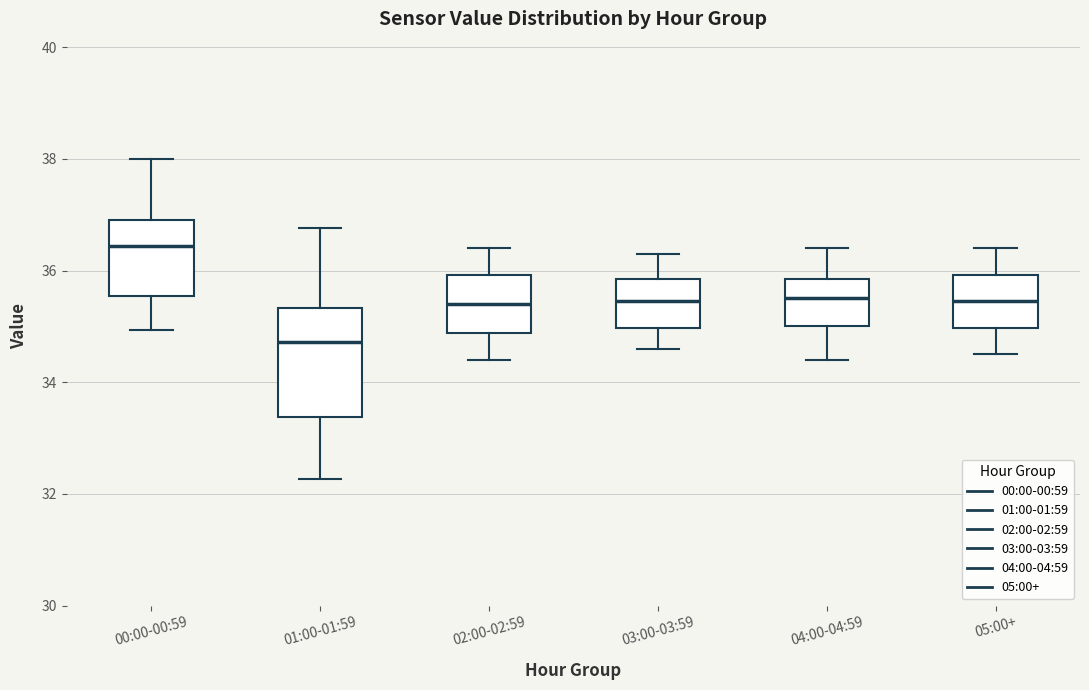

Where is the lower edge of the box for 04:00-04:59 on the y-axis? The values are not printed on the chart, so give them approximately, as read against the axis.

35.0